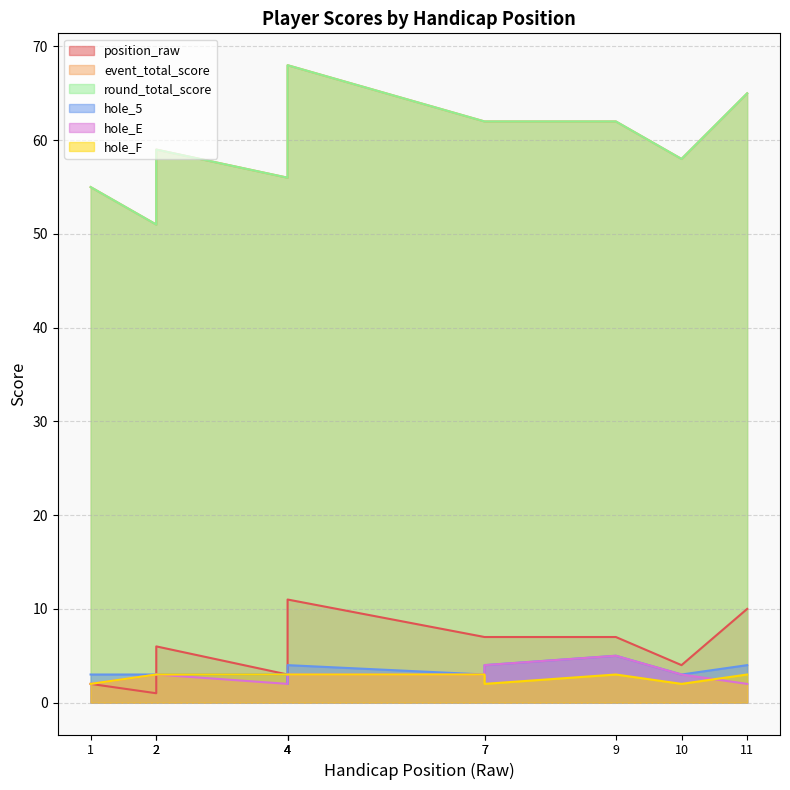

At which category does hole_5 reach its first local peak?

4